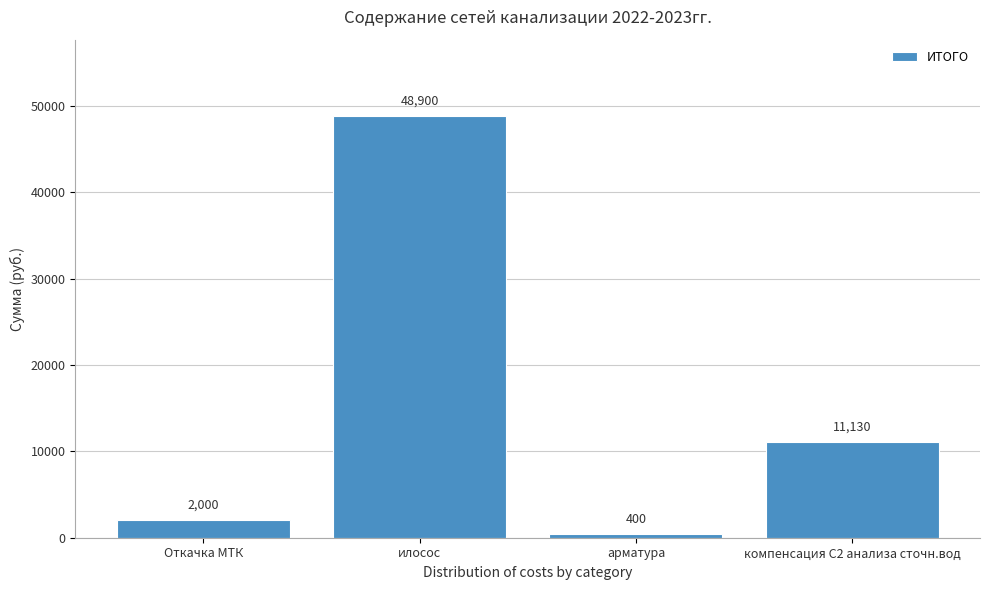

Reading right to left, extract all data points from this chart.

компенсация С2 анализа сточн.вод=11130	арматура=400	илосос=48900	Откачка МТК=2000